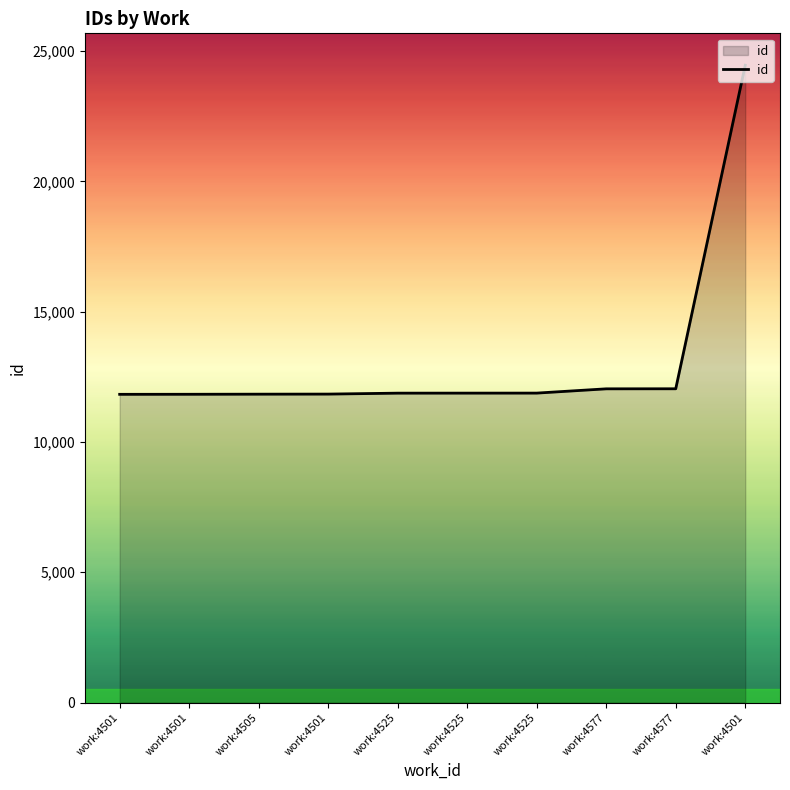

Is this an area chart (filled region under the line)?

Yes